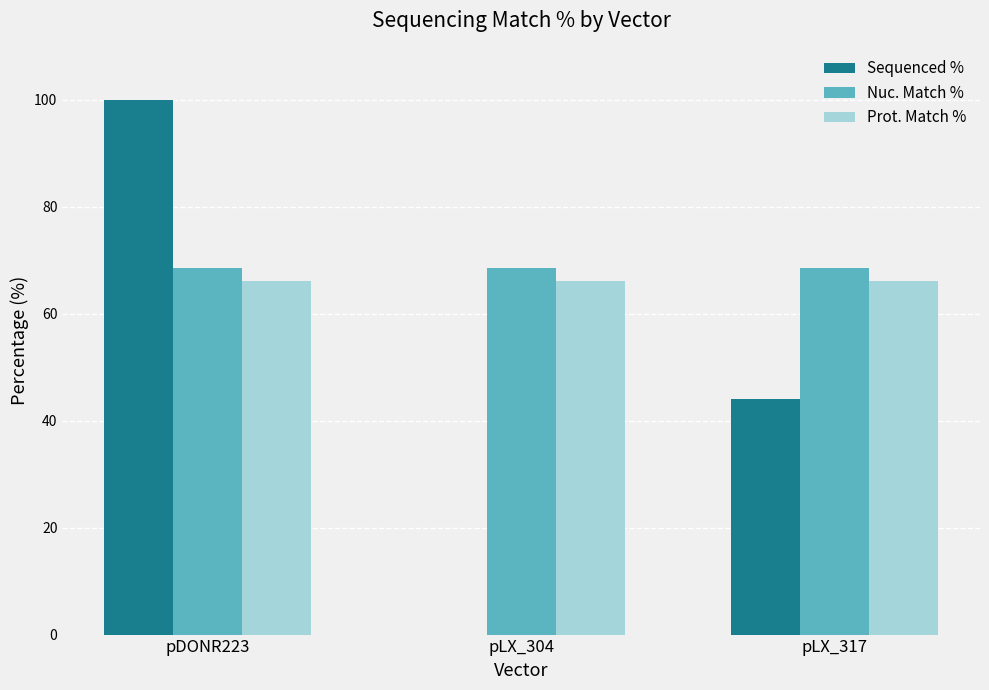

Which series changed the most between pLX_304 and pLX_317?

Sequenced %